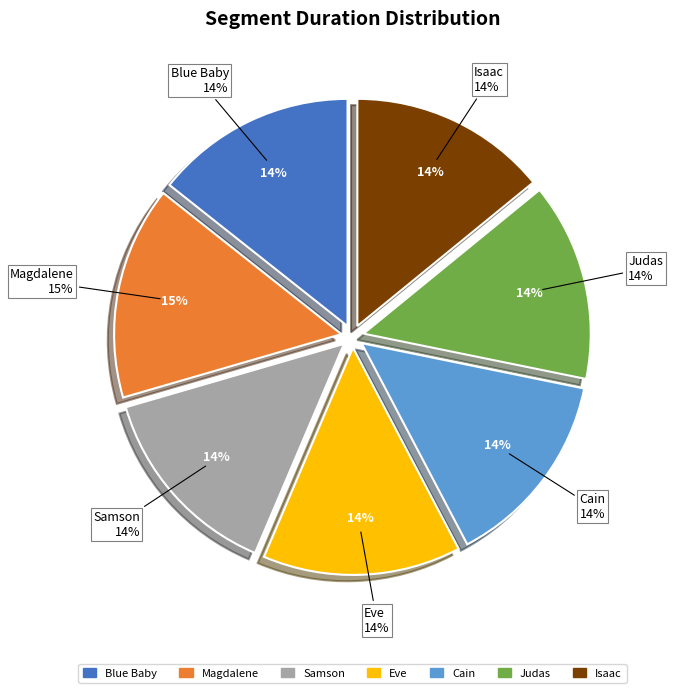

Does any single category account for the majority?

No